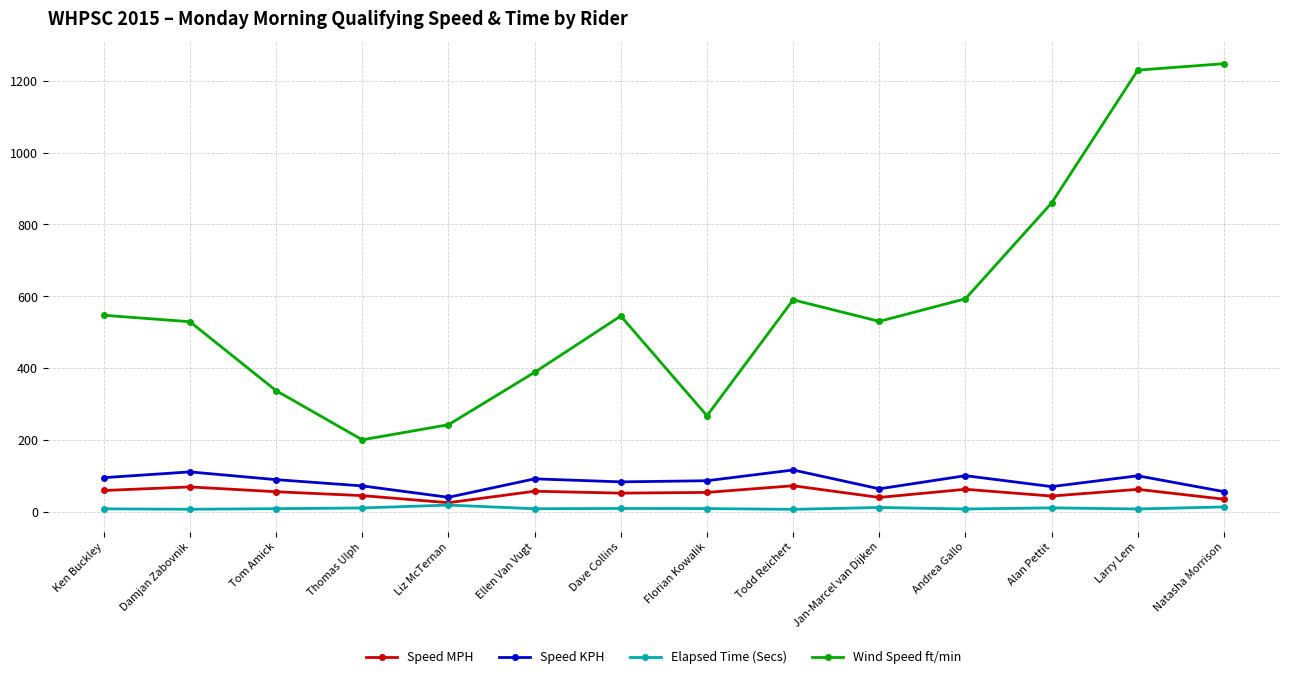

True or false: Wind Speed ft/min and Speed MPH cross at least once.

False